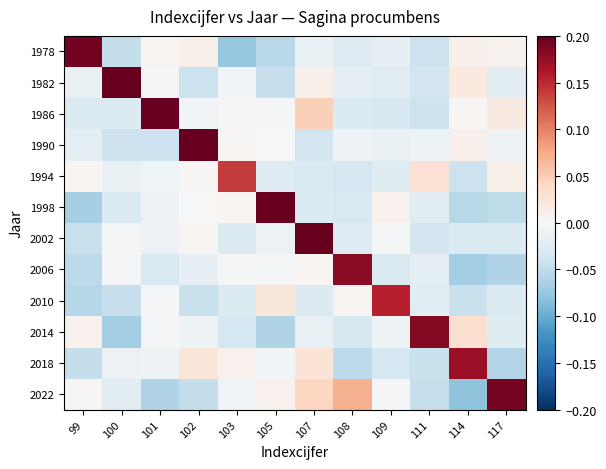

What is the difference between the highest and lowest values at 114?

0.3